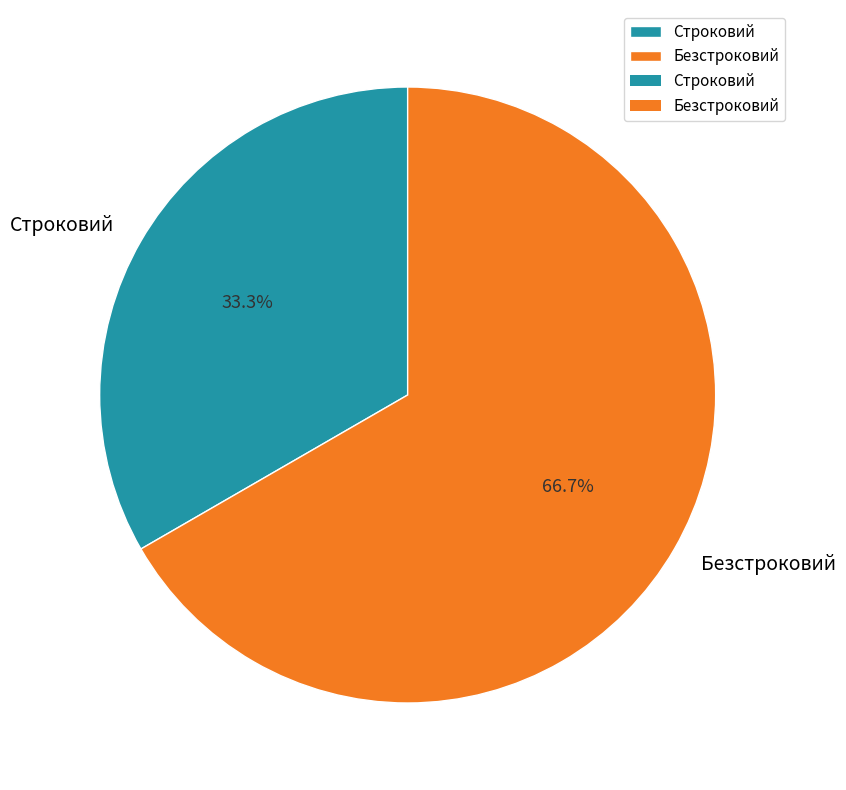

Does any single category account for the majority?

Yes